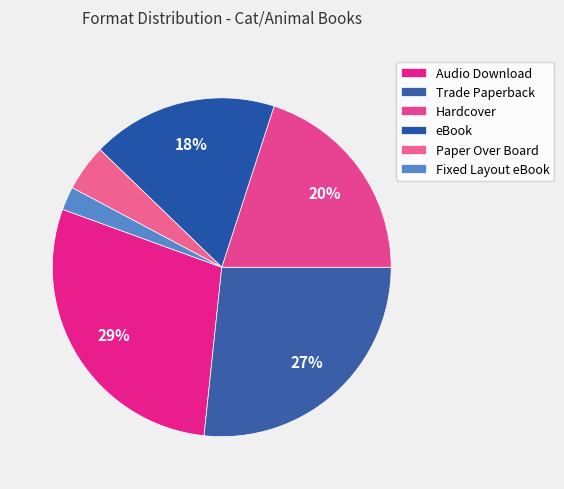

The eBook slice represents 18% of the pie. True or false?

True